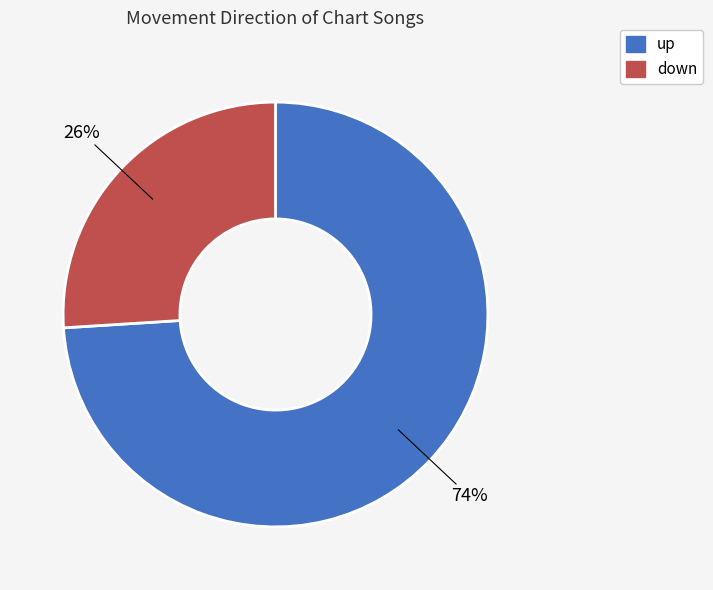

Which has a higher value, down or up?

up